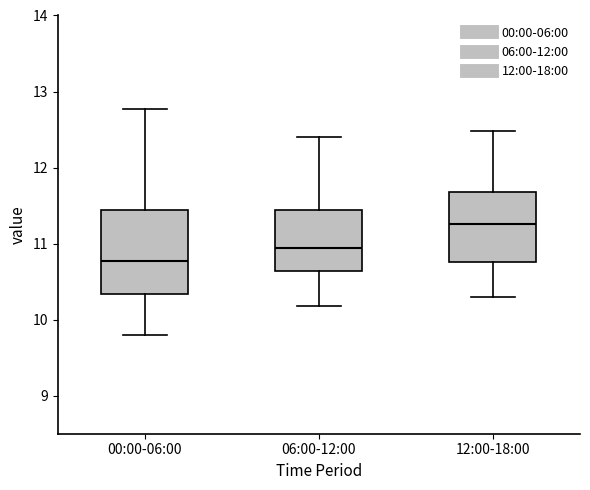

Where does the upper whisker of the box for 00:00-06:00 end on the y-axis? The values are not printed on the chart, so give them approximately, as read against the axis.

12.8